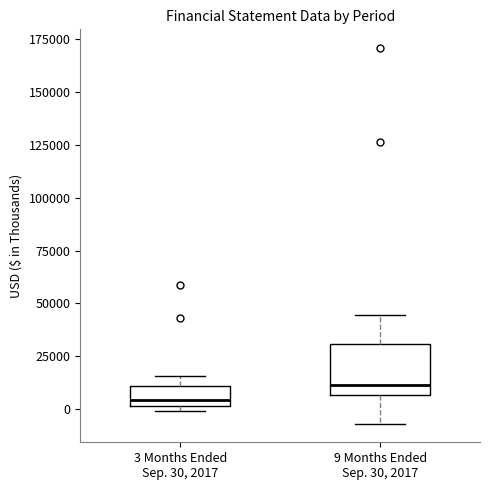

Reading left to right, transcribe this box plot: for each box, give where its median line is, the range the box spans, and where its two whiskers end, as read against the y-axis. The values are not printed on the chart, so give them approximately, as read against the axis.

3 Months Ended Sep. 30, 2017: median 5000, box 0 to 10000, whiskers 0 (just below the box's lower edge) to 15000
9 Months Ended Sep. 30, 2017: median 10000, box 5000 to 30000, whiskers -5000 to 45000